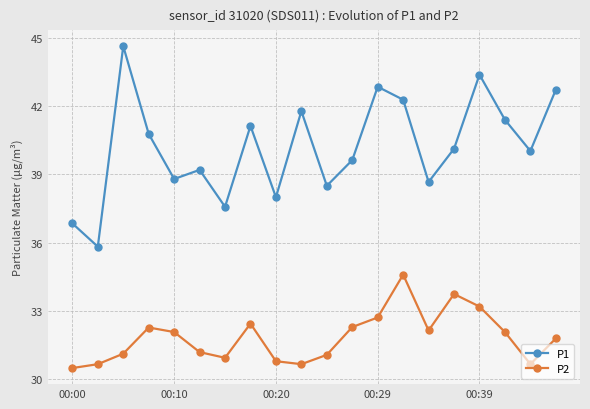

Which series has the largest range (max minus min)?

P1